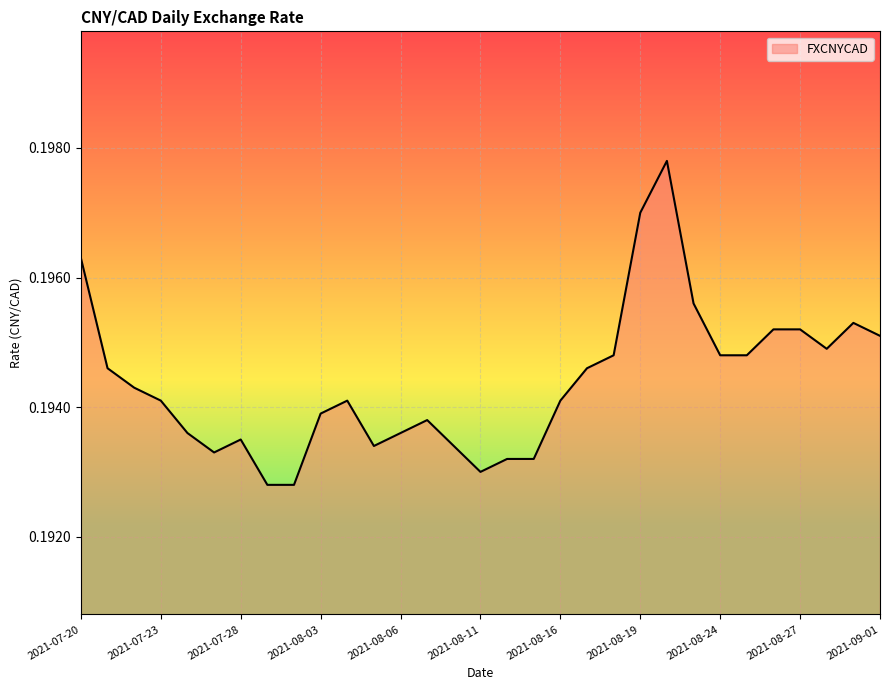

What is the minimum value shown in the chart?

0.2